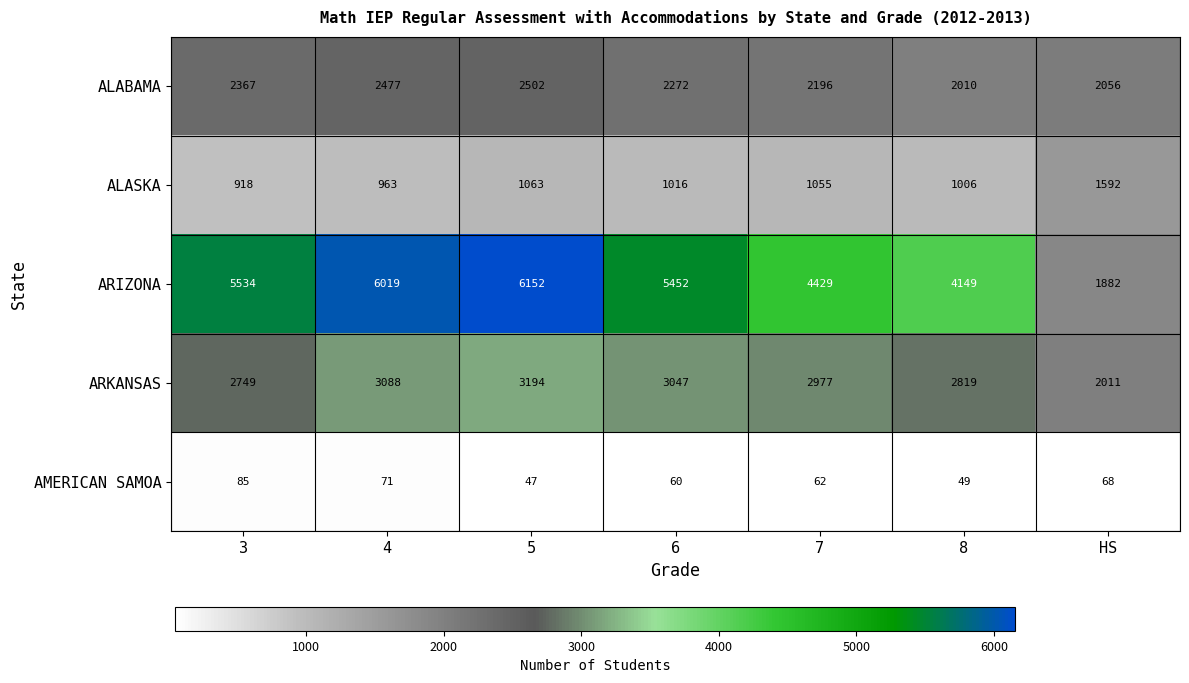

What is the total value across all series at 5?

12958